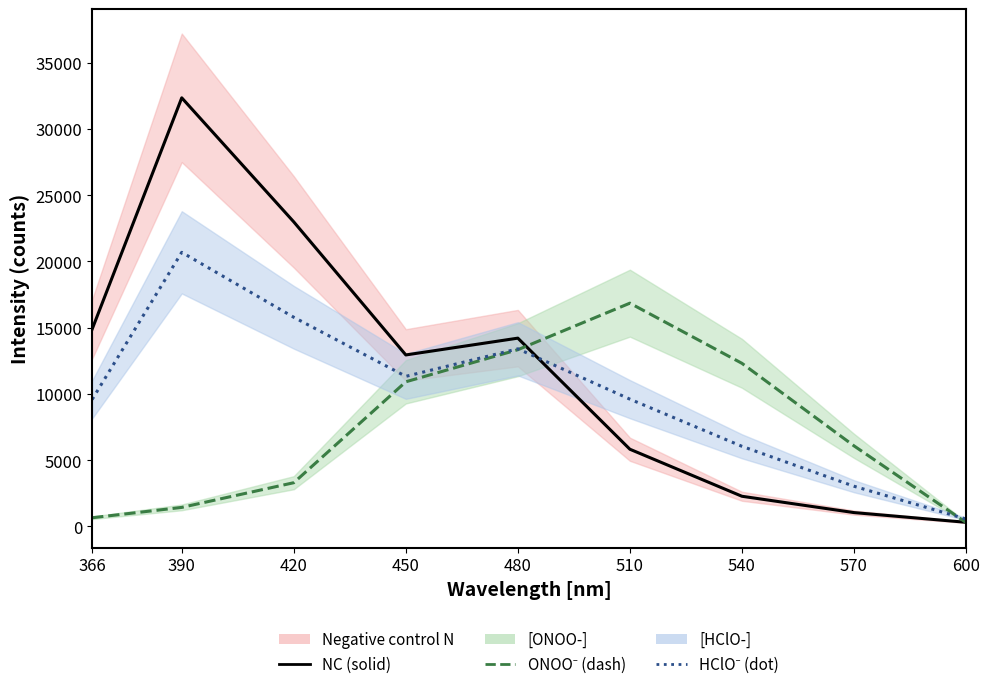

True or false: [ONOO-] has more than 1 interior local peaks.

False